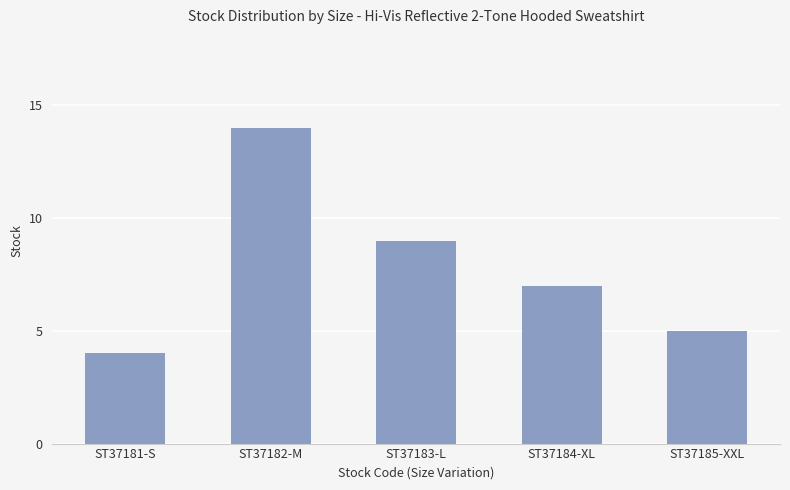

Are the bars horizontal?

No